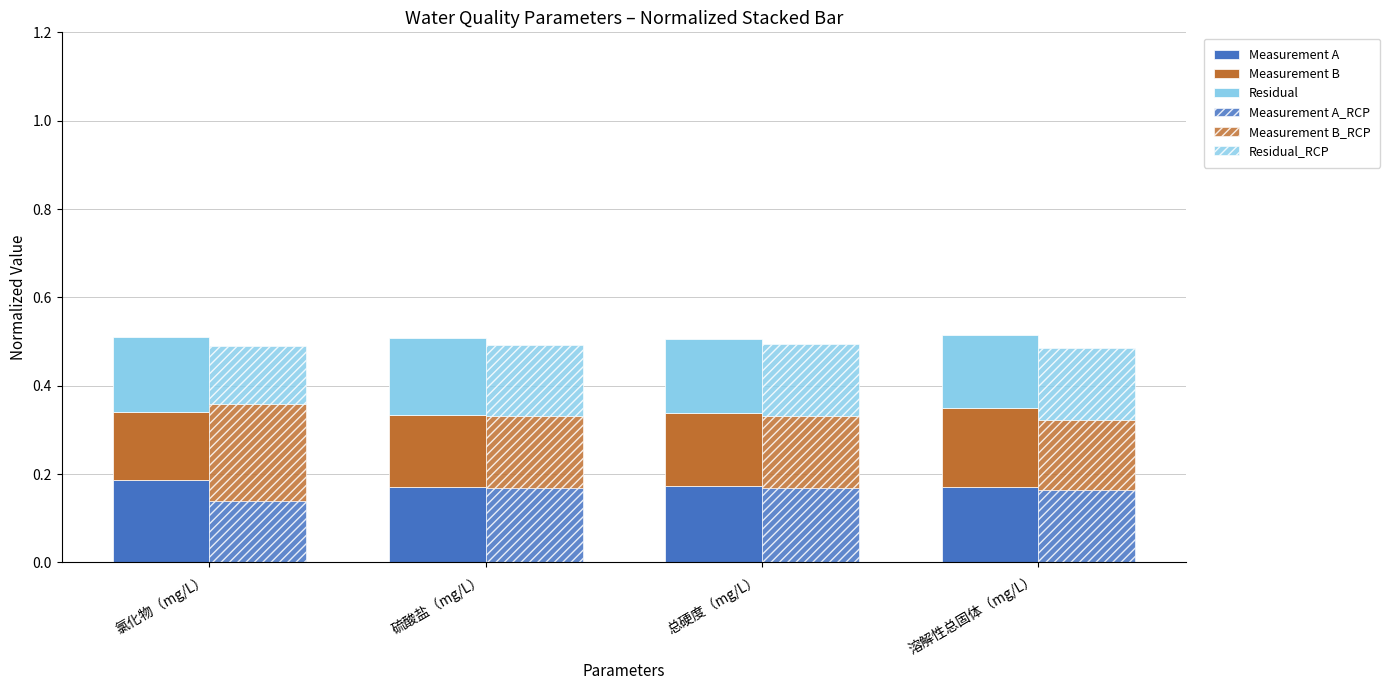

At which category does the chart reach its peak across all series?

氯化物（mg/L）